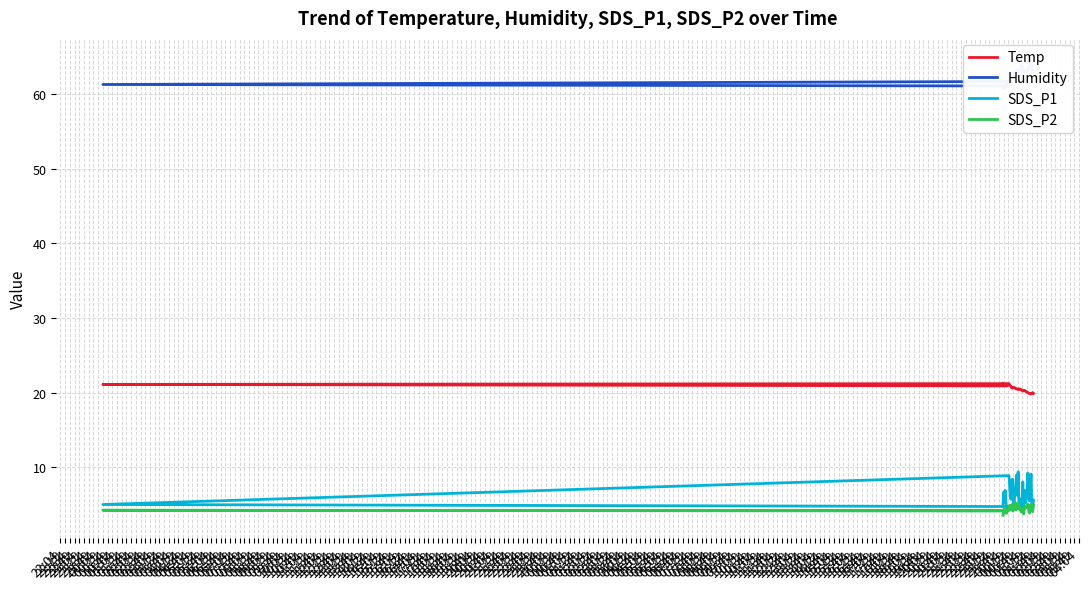

What is the sum of the Temp values at 02:04 and 06:34?

40.5